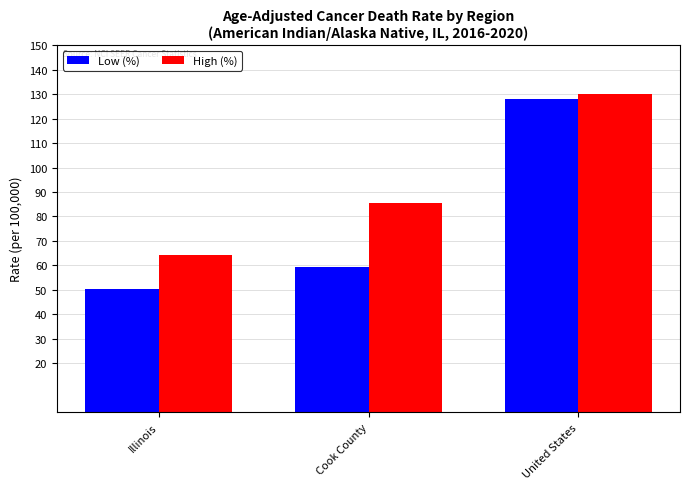

Rank the series by their maximum value, from lowest to highest.

Low (%), High (%)